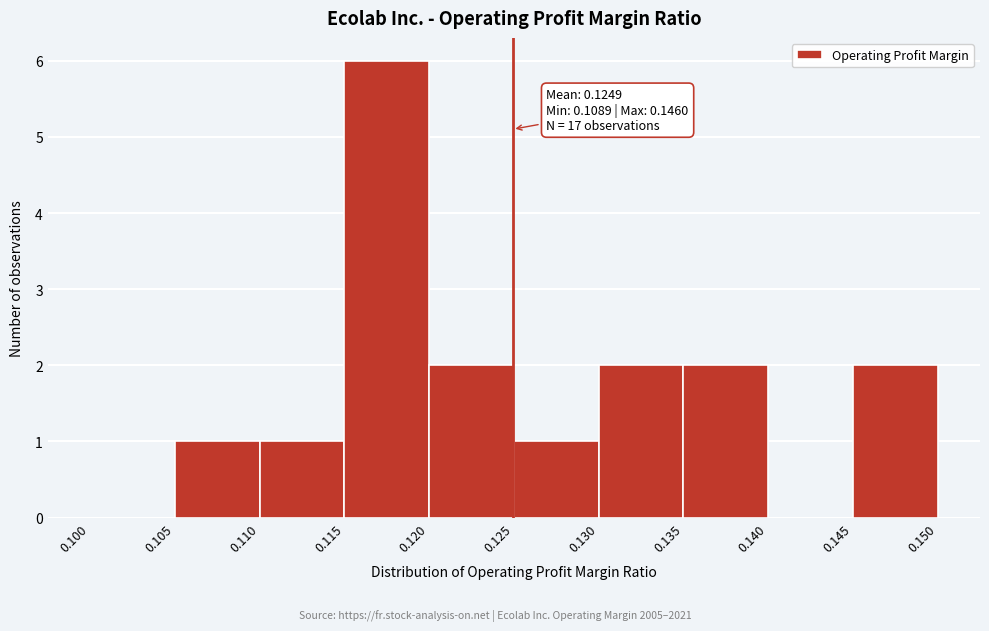

Over which range of the x-axis is the bar tallest?

0.115 to 0.120